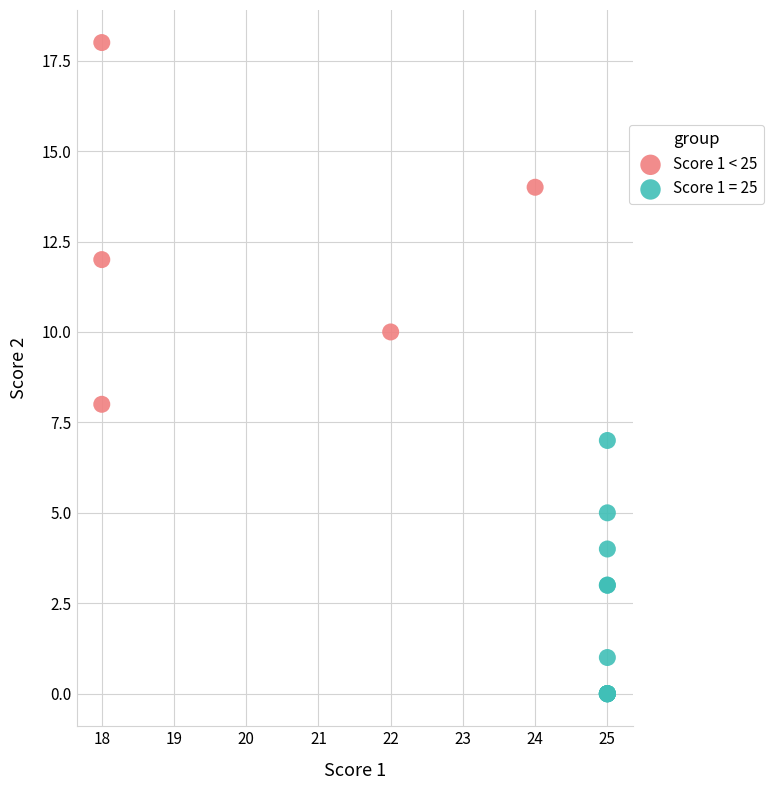

Which series contains the lowest Y value?

Score 1 = 25